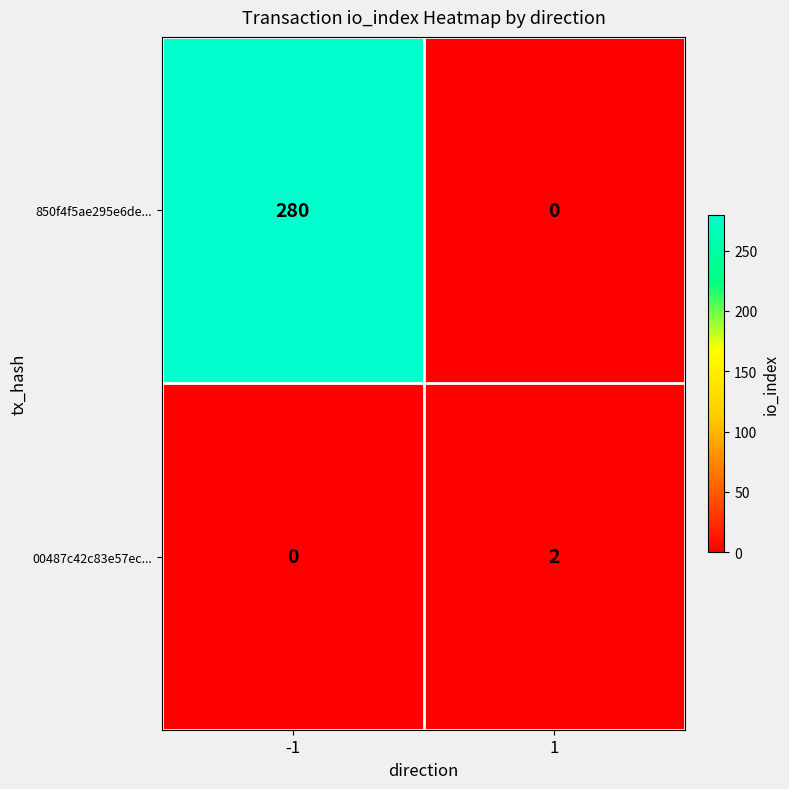

How many series are shown in this chart?

2